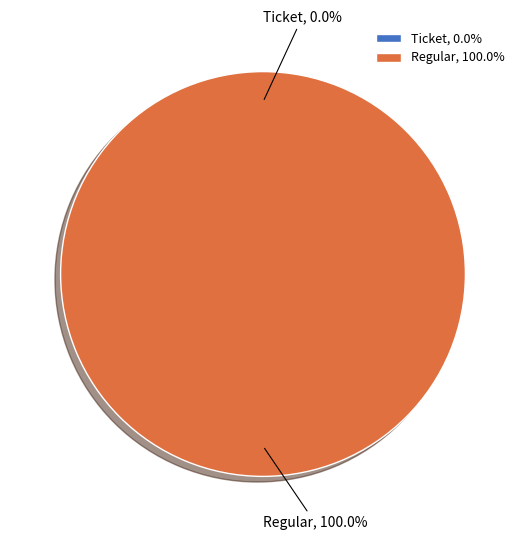

Which has a higher value, Ticket or Regular?

Regular